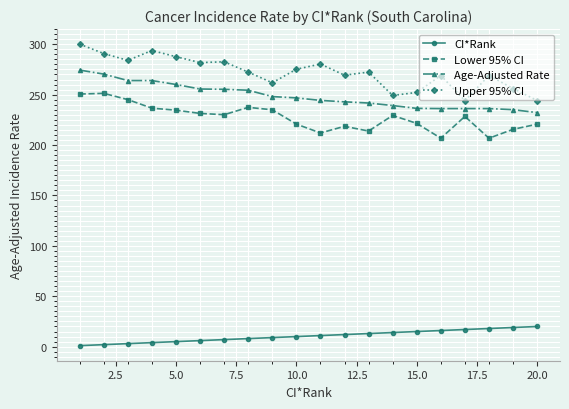

True or false: Upper 95% CI and Lower 95% CI intersect in this chart.

False